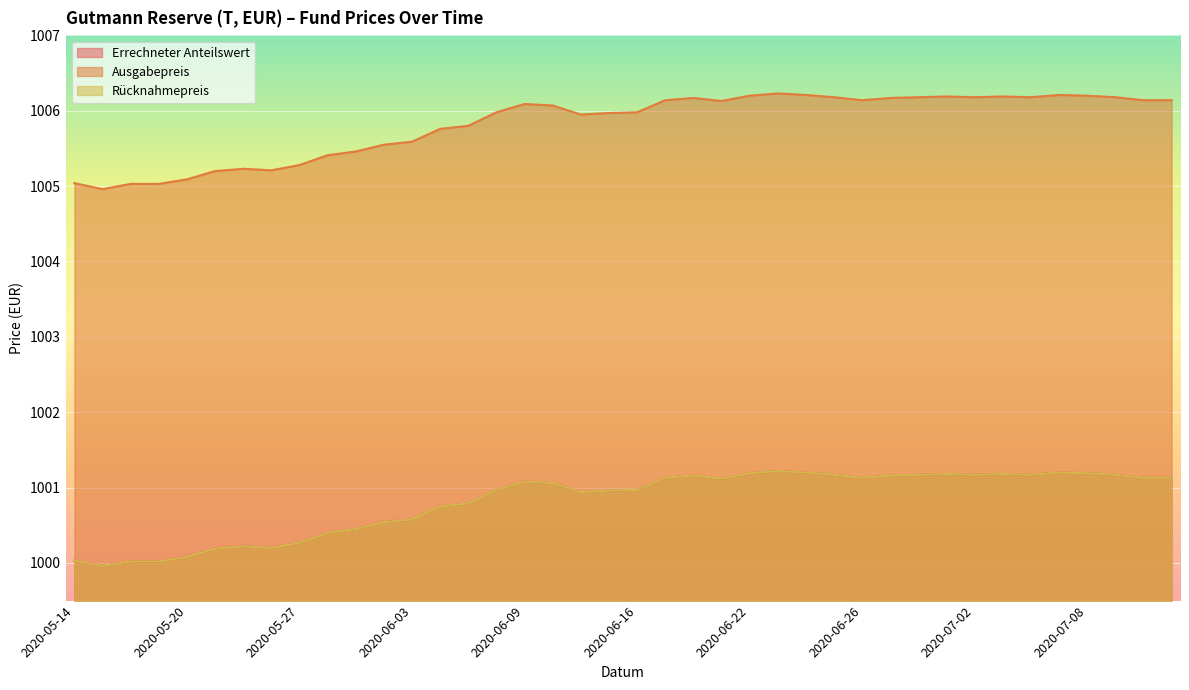

What is the highest value of the Rücknahmepreis series?

1001.2